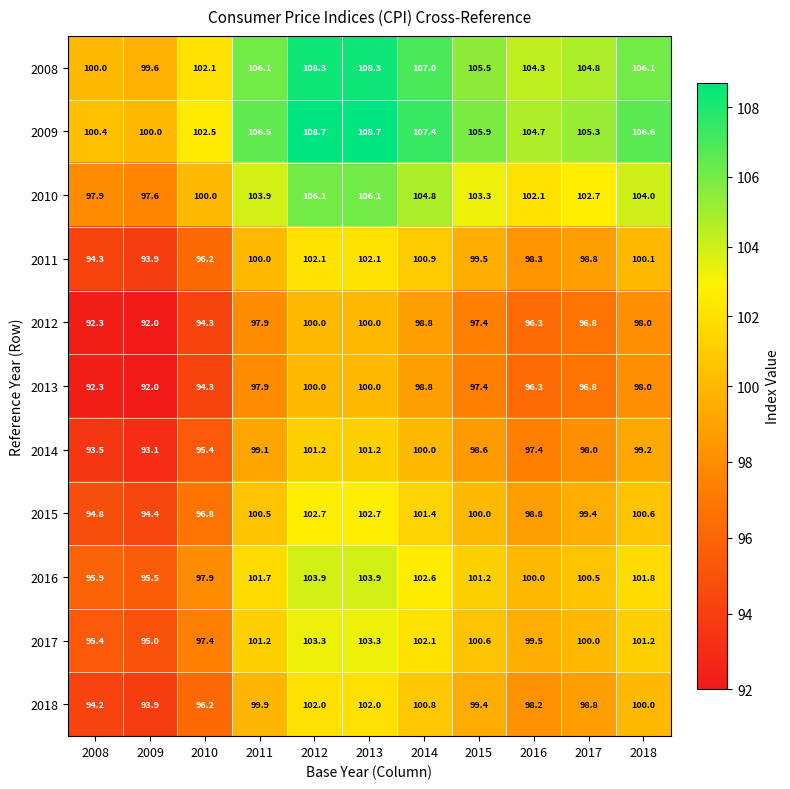

Where does the 2018 series first go above 99?

2011